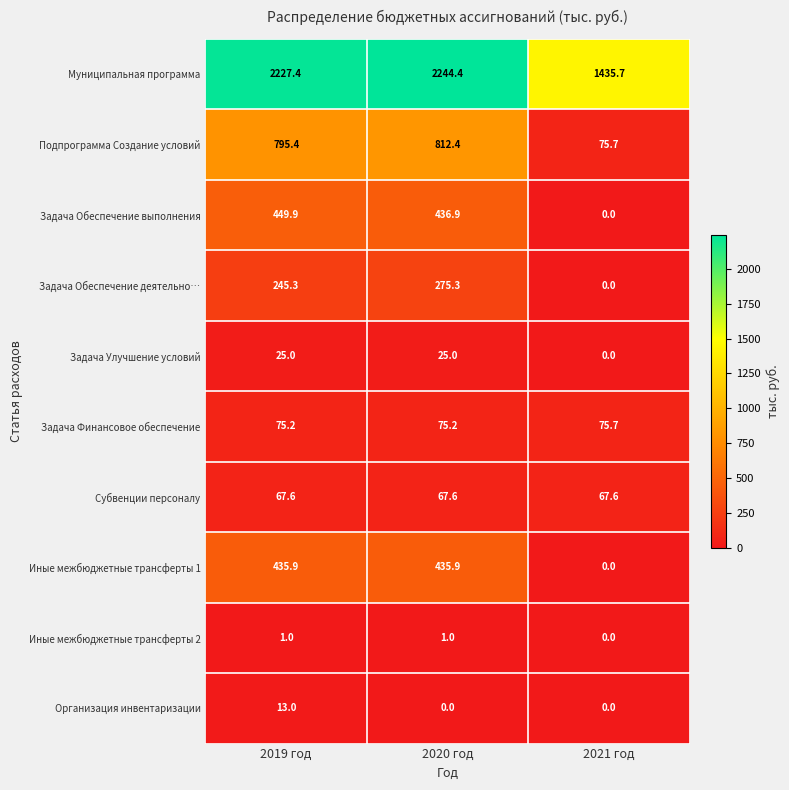

What is the greatest value displayed?

2244.4